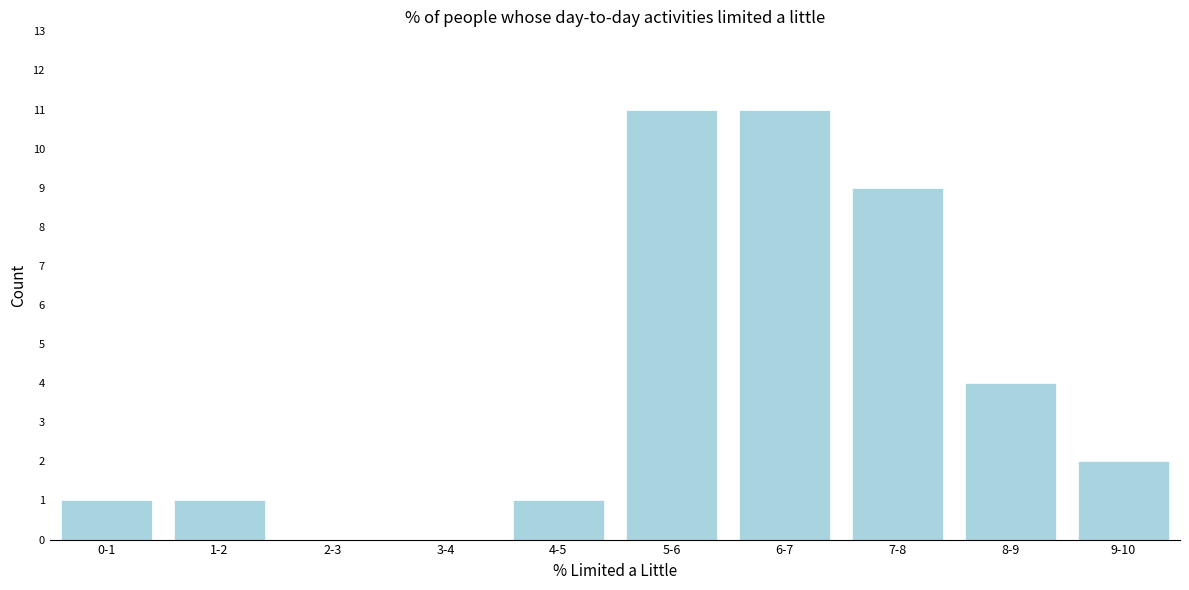

Reading right to left, extract all data points from this chart.

9-10=2	8-9=4	7-8=9	6-7=11	5-6=11	4-5=1	3-4=0	2-3=0	1-2=1	0-1=1